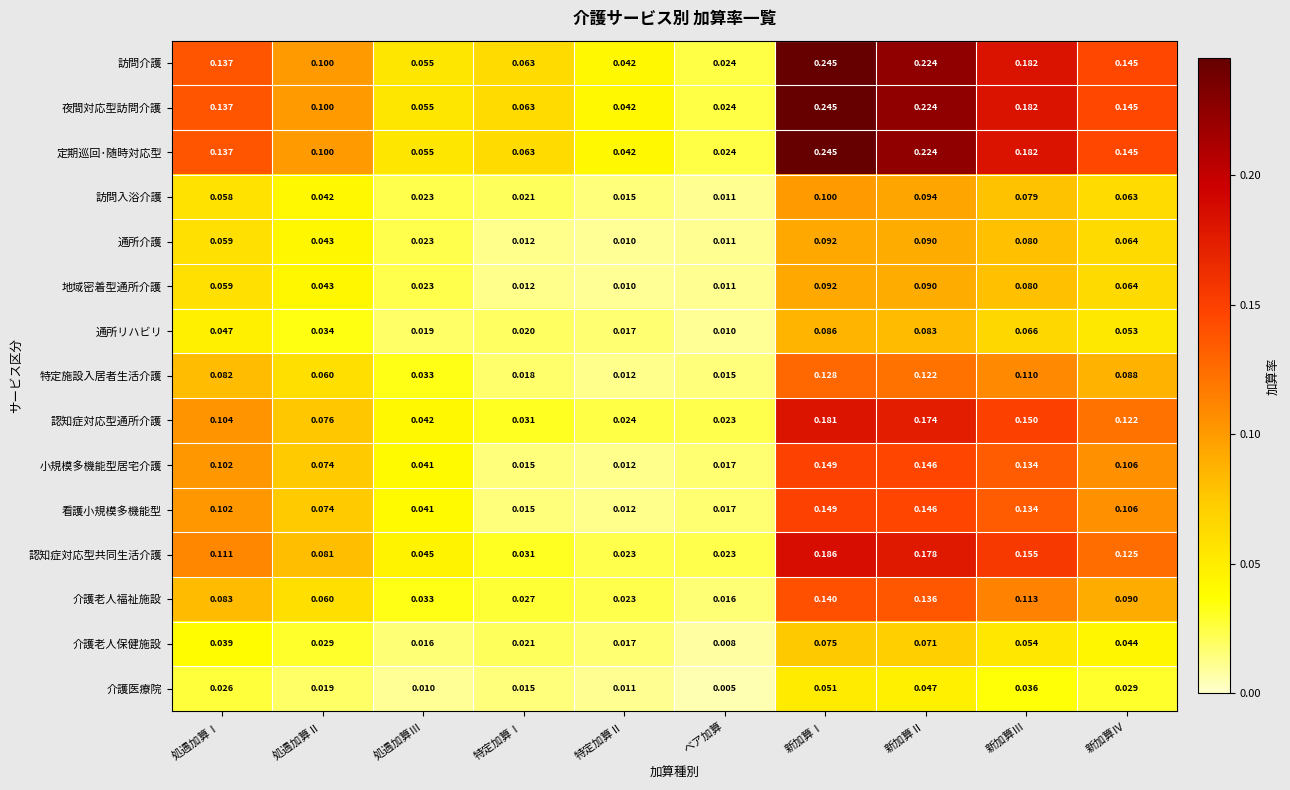

Is the value of 看護小規模多機能型 at ベア加算 greater than the value of 認知症対応型通所介護 at 処遇加算Ⅰ?

No